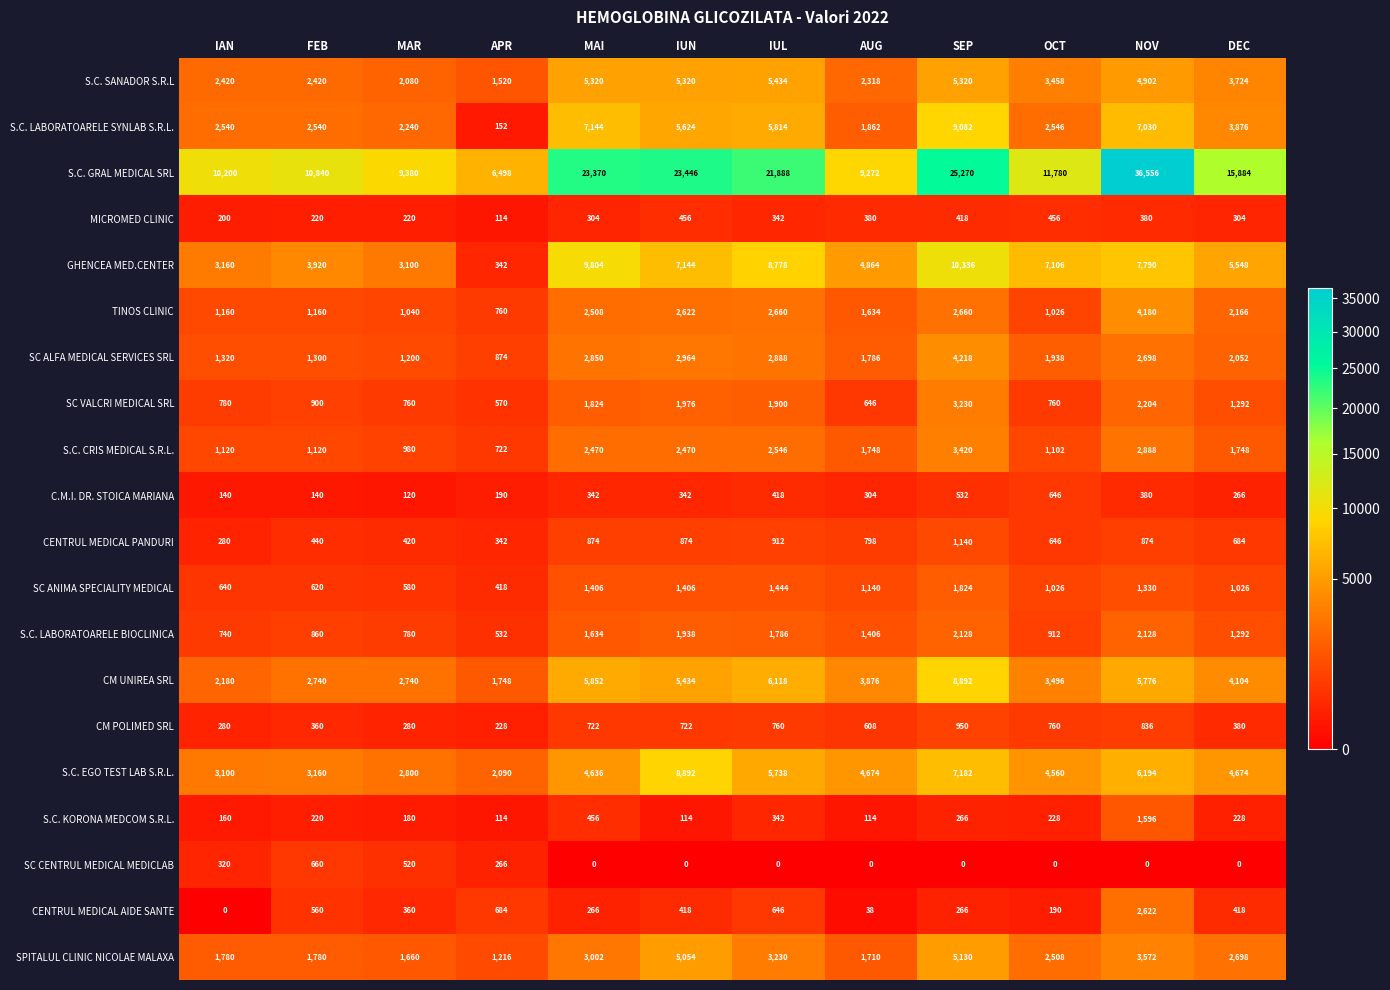

How many distinct data groups are displayed?

20